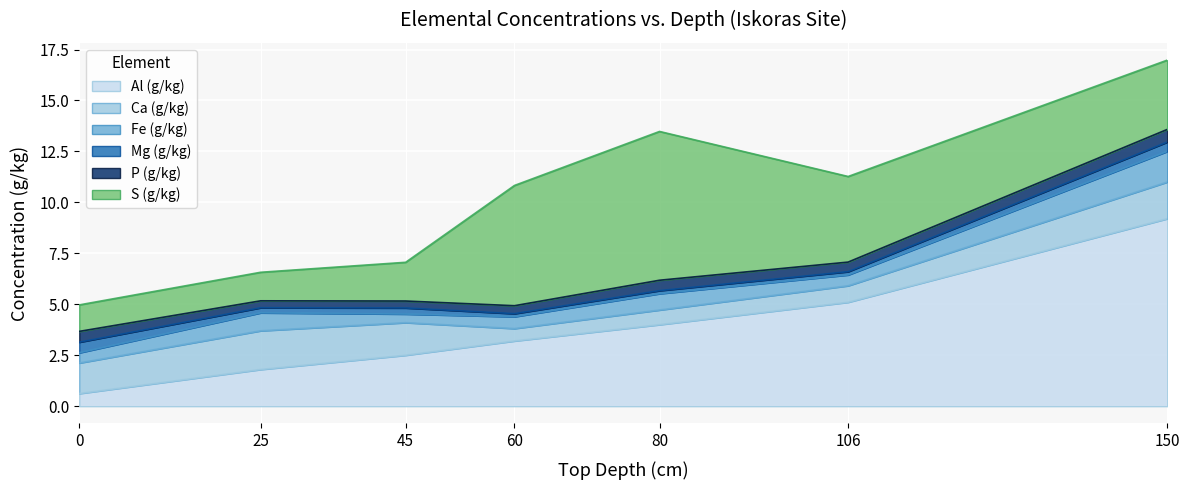

The S (g/kg) series shows 1.3 at 0. True or false?

True